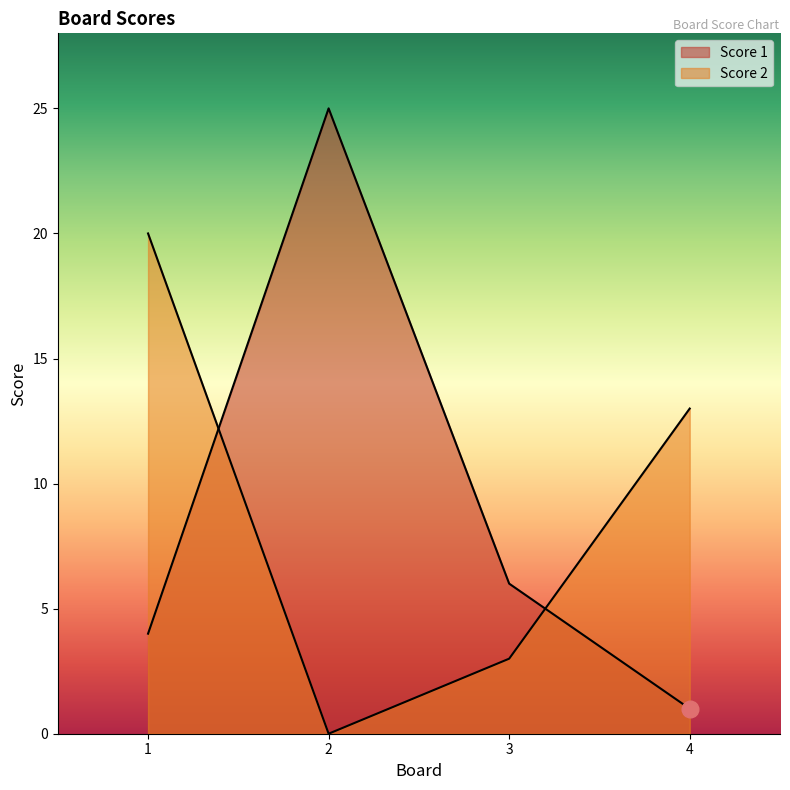

Reading left to right, list all the values displayed in this chart.

Score 1: 4	25	6	1
Score 2: 20	0	3	13